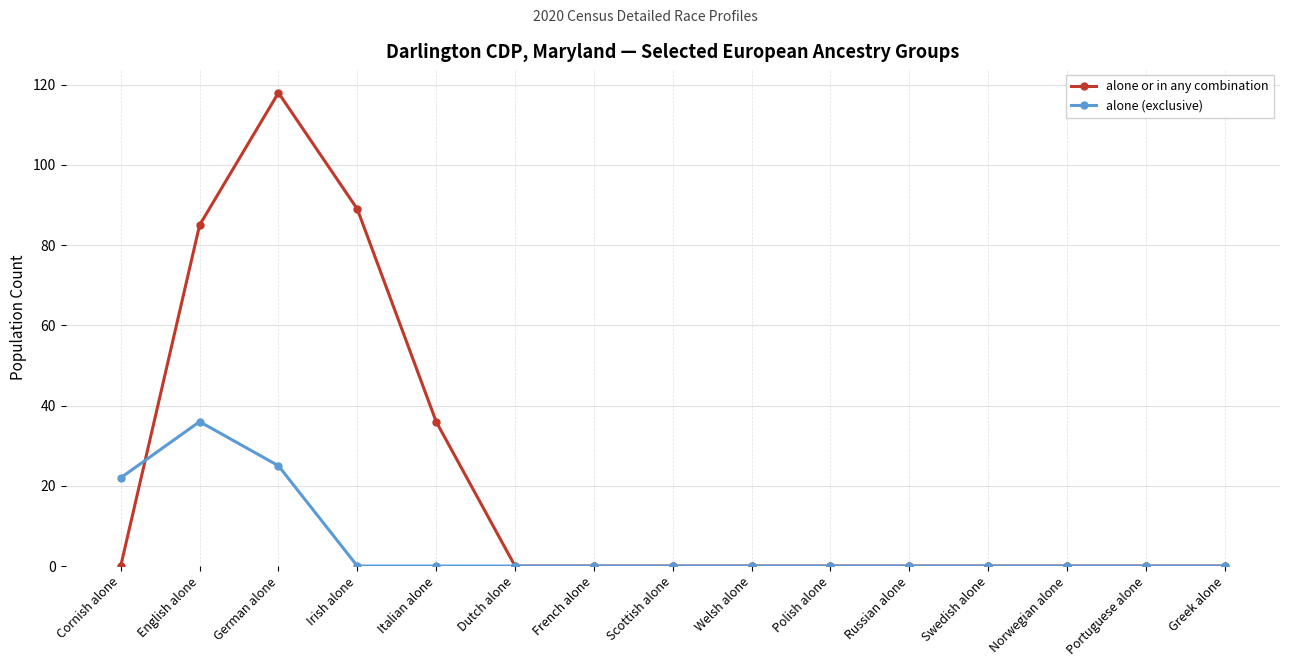

Is this an area chart (filled region under the line)?

No